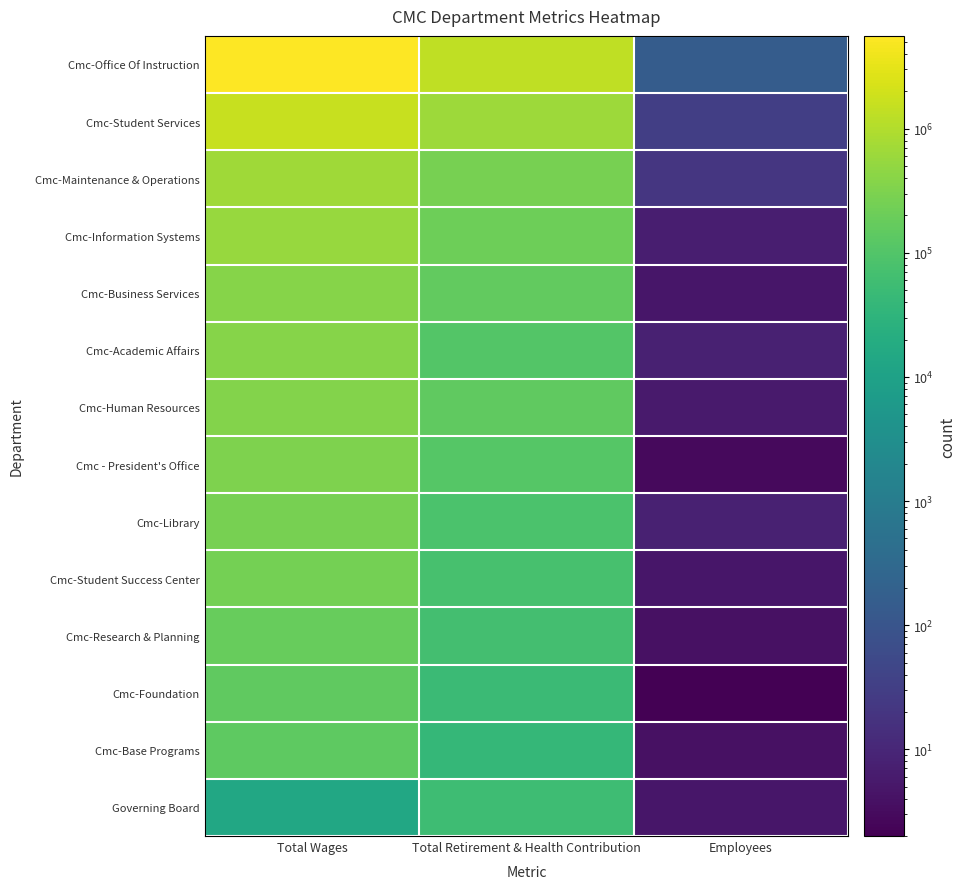

Which series has the largest range (max minus min)?

Cmc-Office Of Instruction